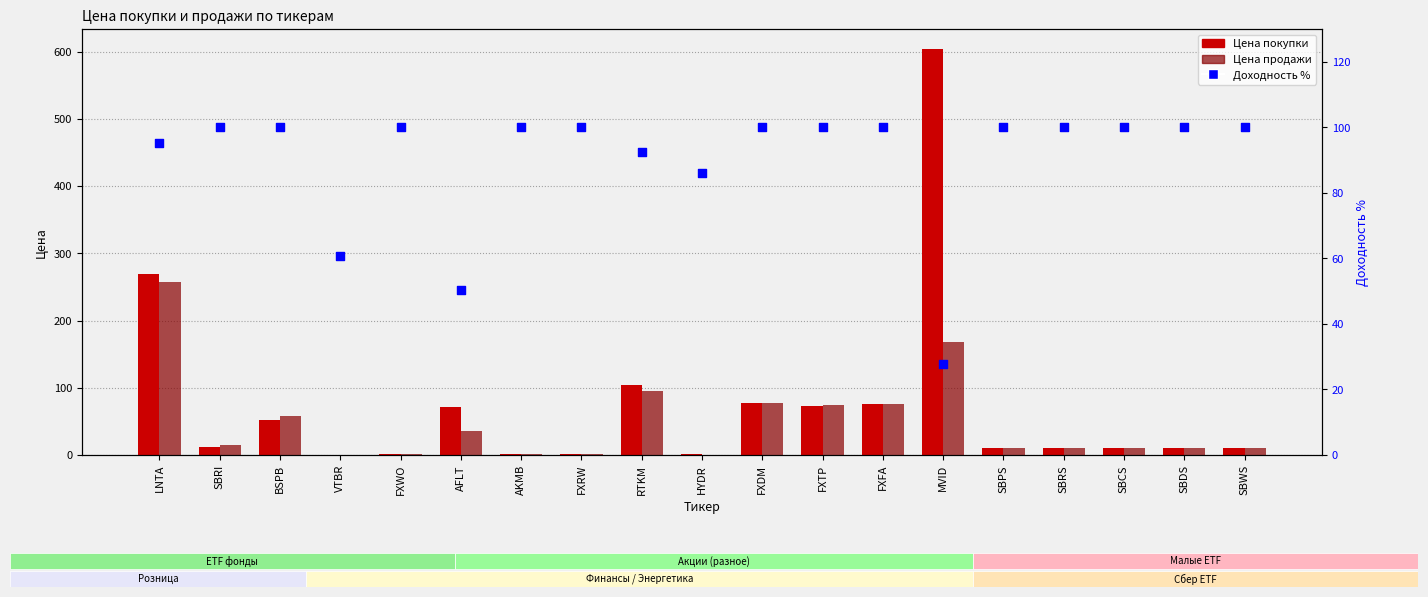

Which series has the widest spread of Y values?

Цена покупки